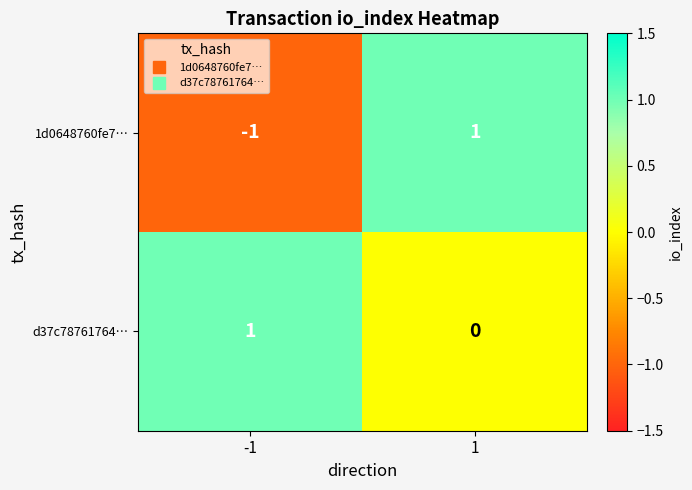

List the labels in order of 1d0648760fe7… value, largest first.

1, -1